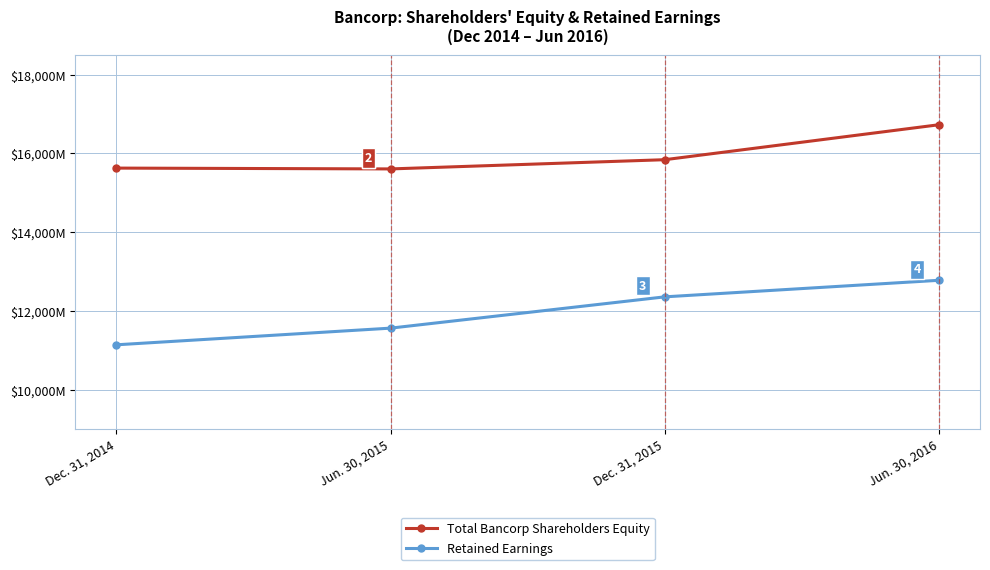

True or false: Retained Earnings and Total Bancorp Shareholders Equity intersect in this chart.

False